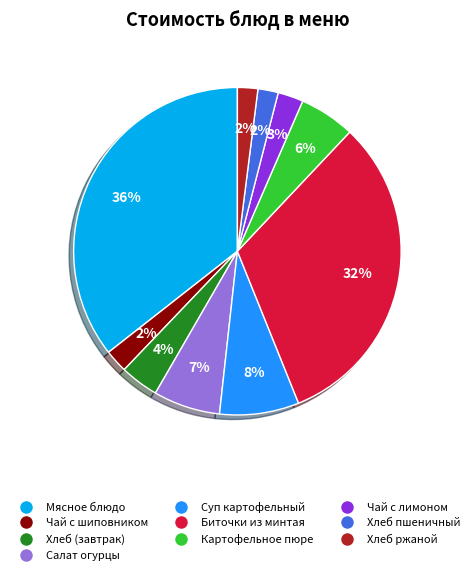

Does any single category account for the majority?

No